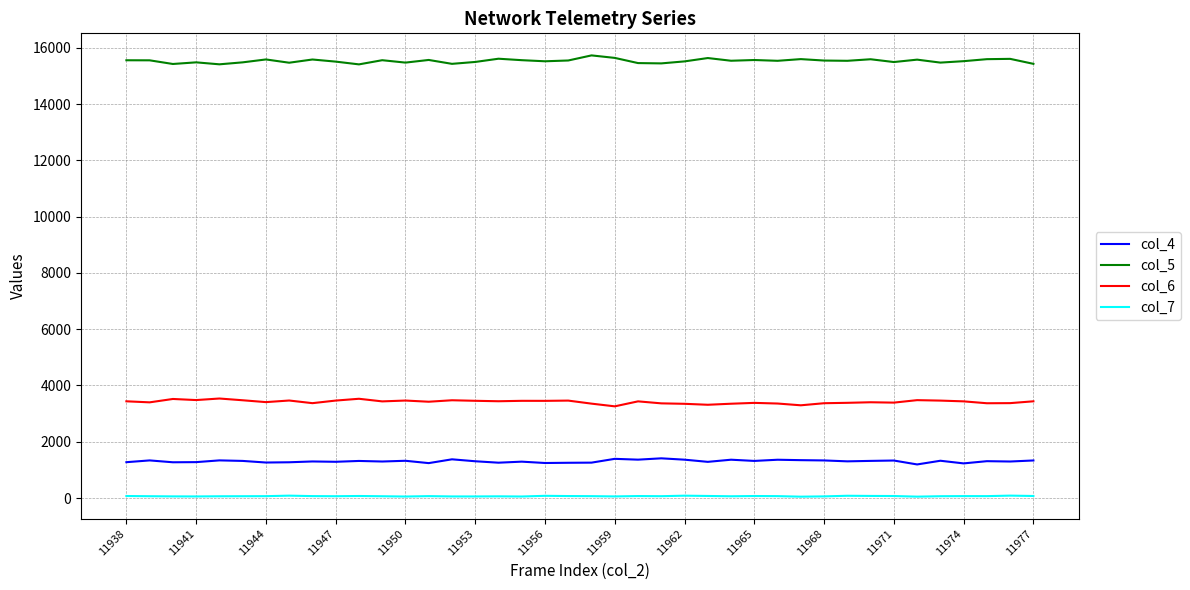

True or false: col_6 and col_4 intersect in this chart.

False